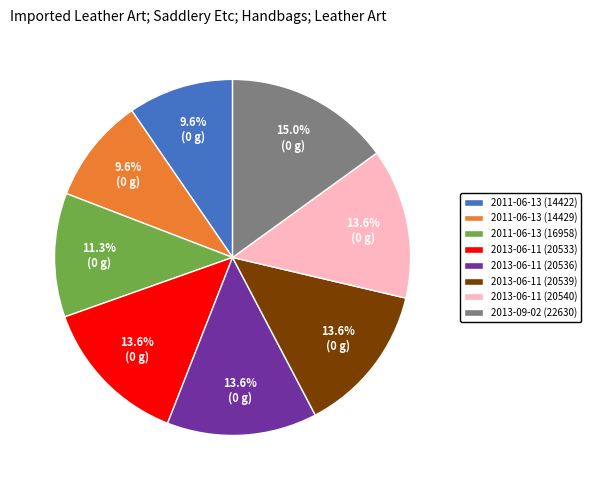

To the nearest percent, what portion does 2013-06-11 (20533) represent?

14%